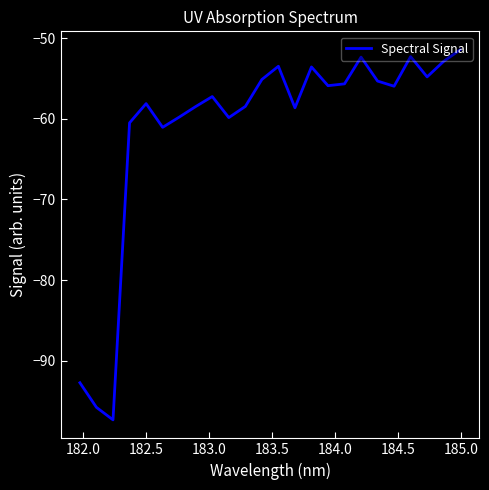

Does the chart have visible grid lines?

No